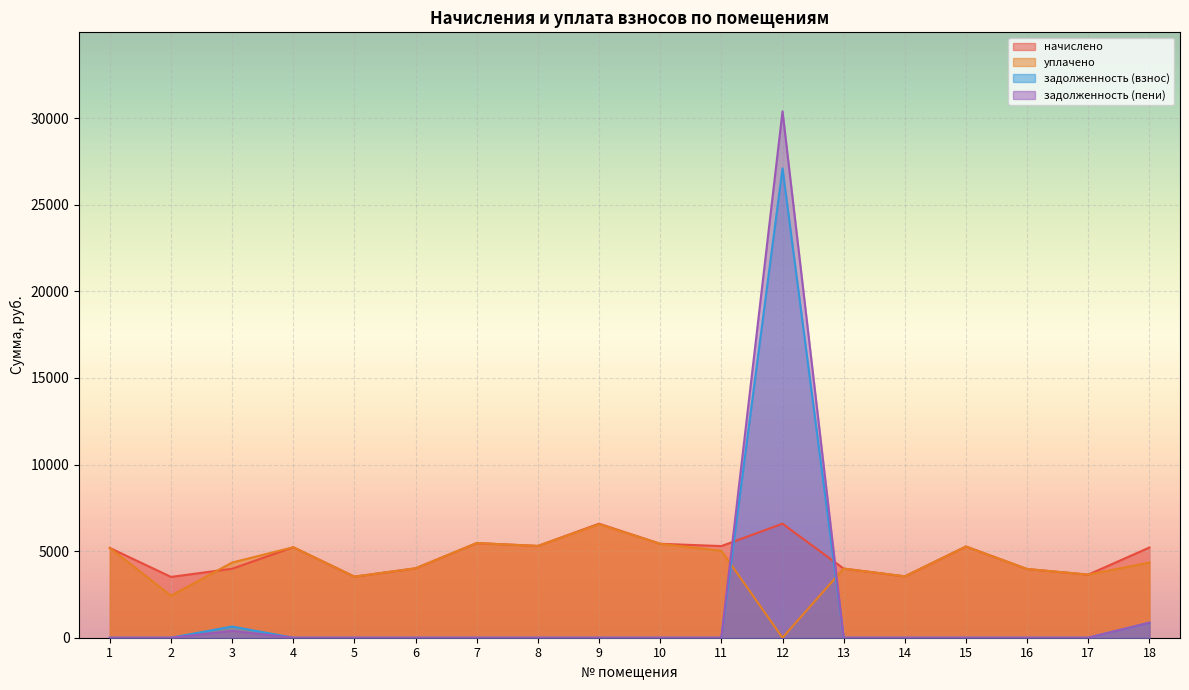

True or false: уплачено has more than 0 points higher than both neighbors.

True